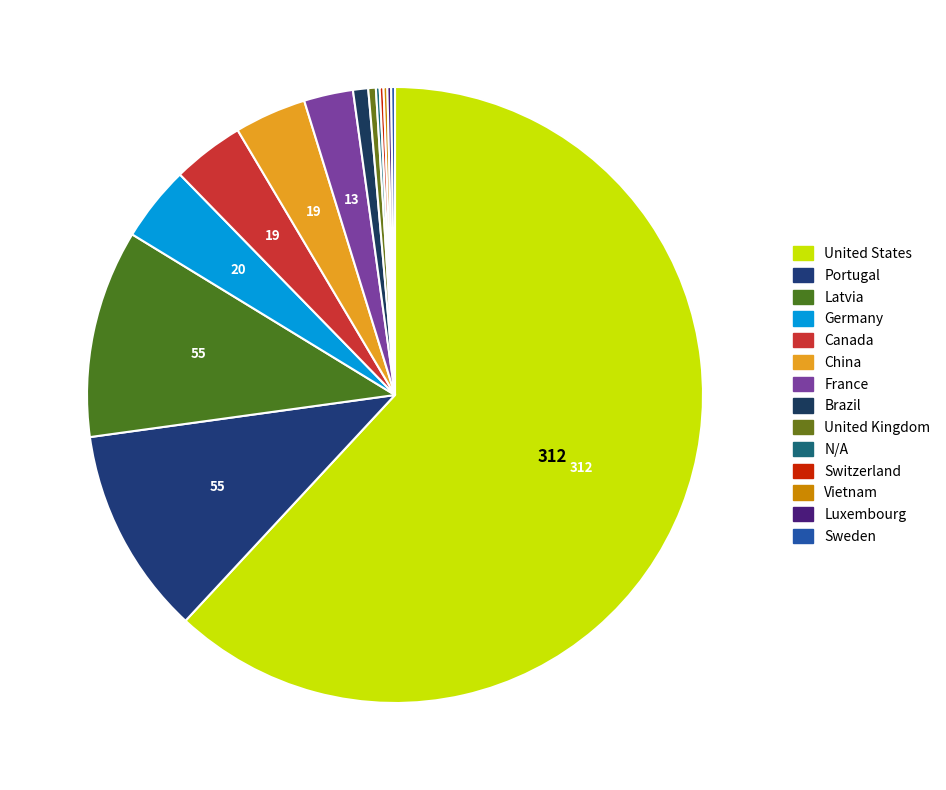

To the nearest percent, what is the difference between the largest and smallest slice percentages?

62%